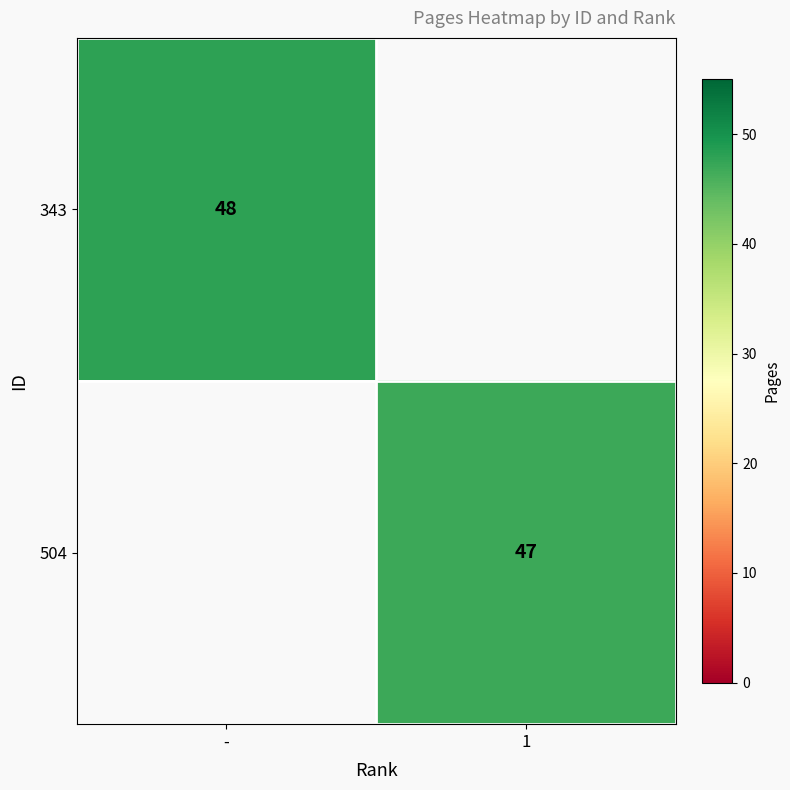

Which has a higher value, 1 or -?

-